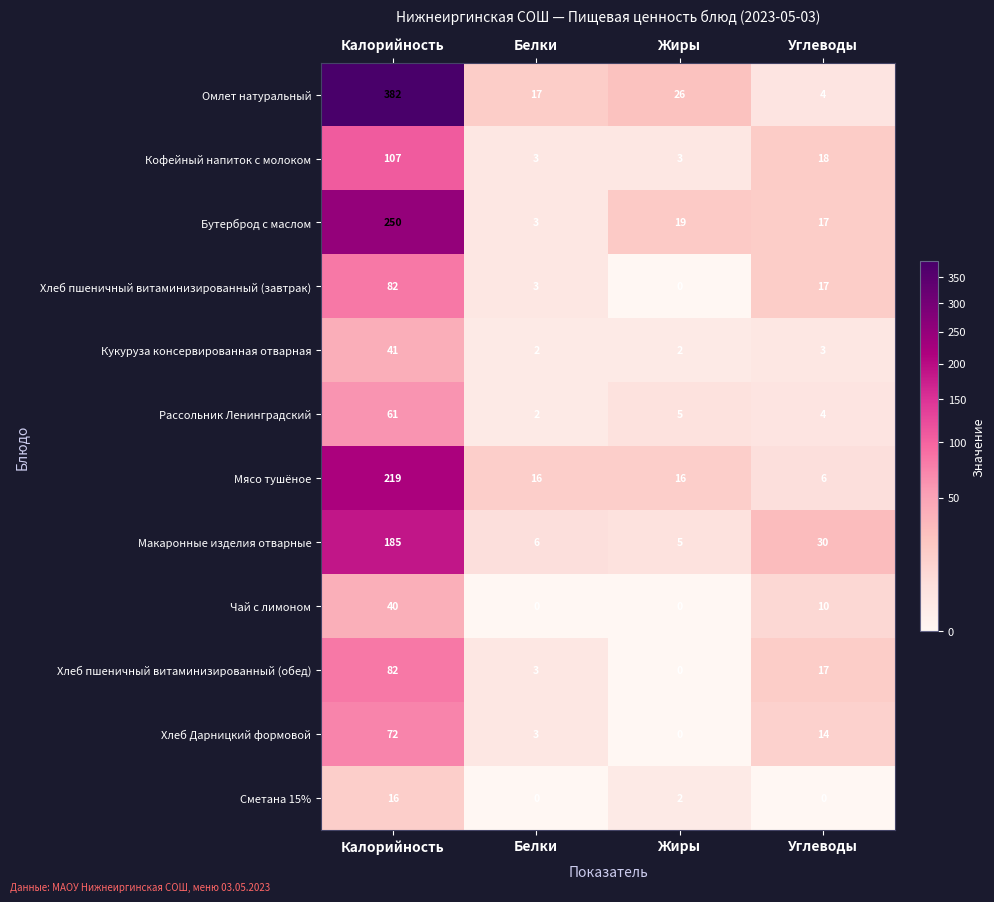

What is the average value of the Хлеб пшеничный витаминизированный (завтрак) series?

26